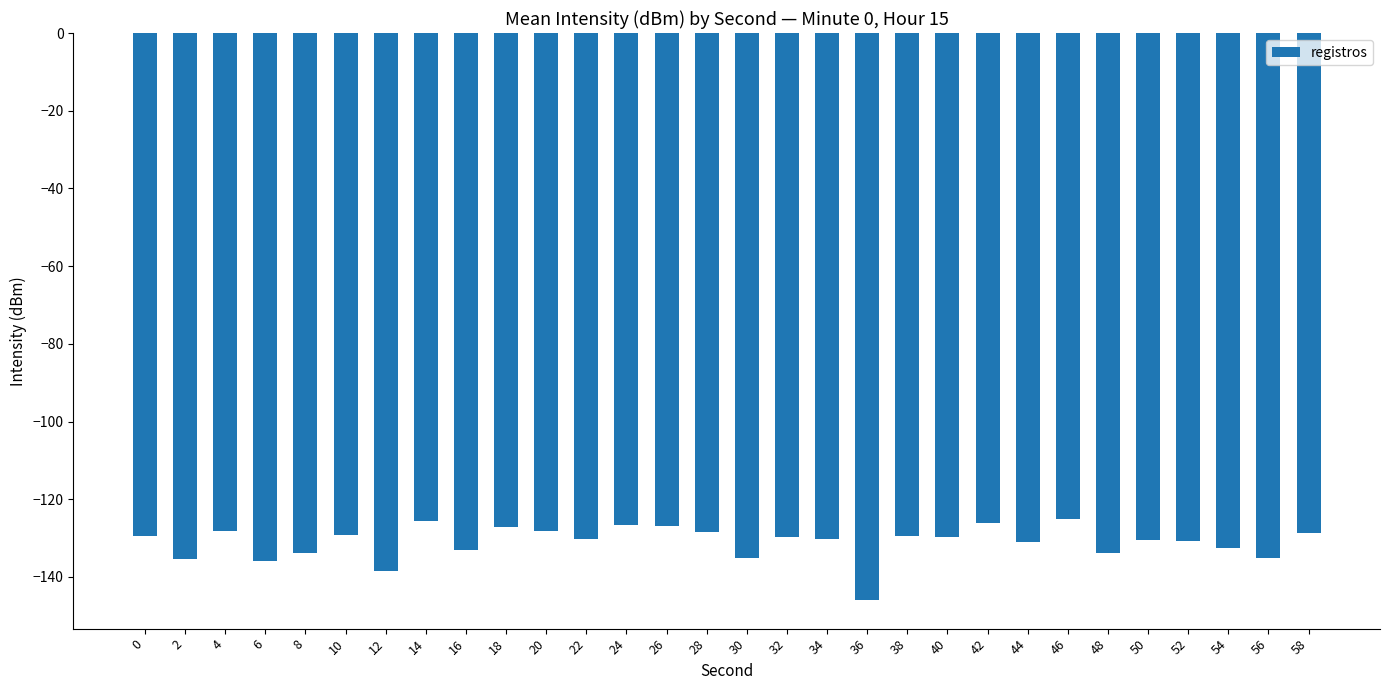

What is the maximum value shown in the chart?

-125.1